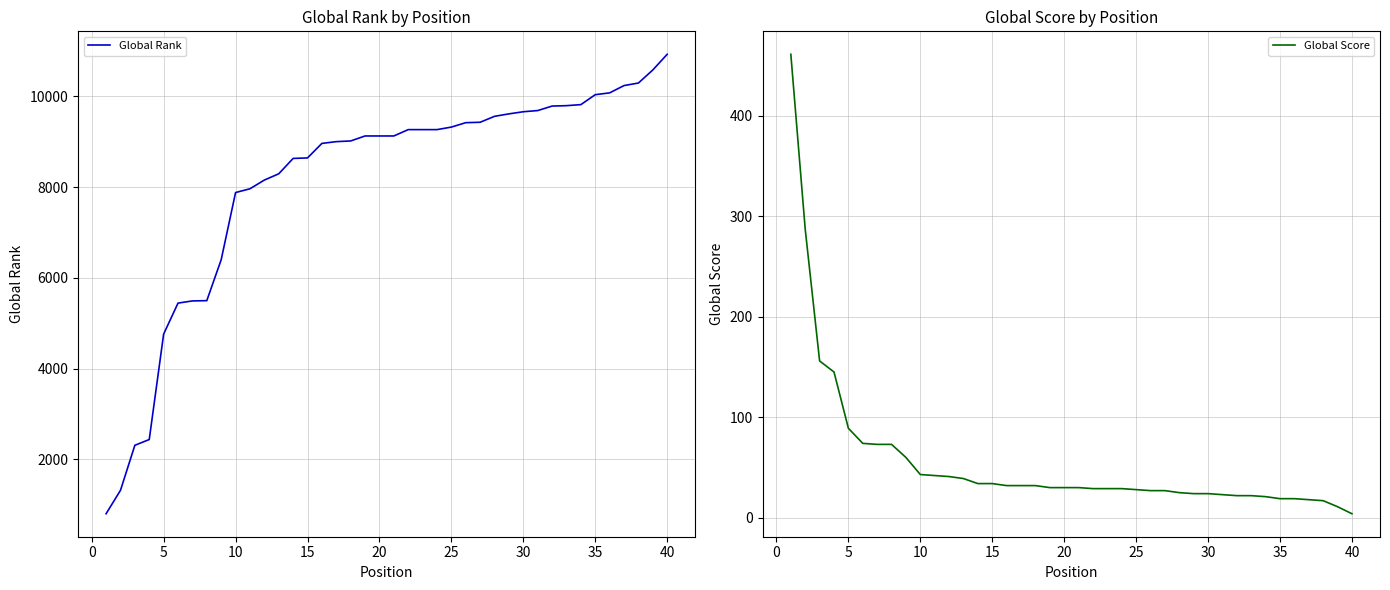

Is it true that Global Rank equals 6128 at 25?

False